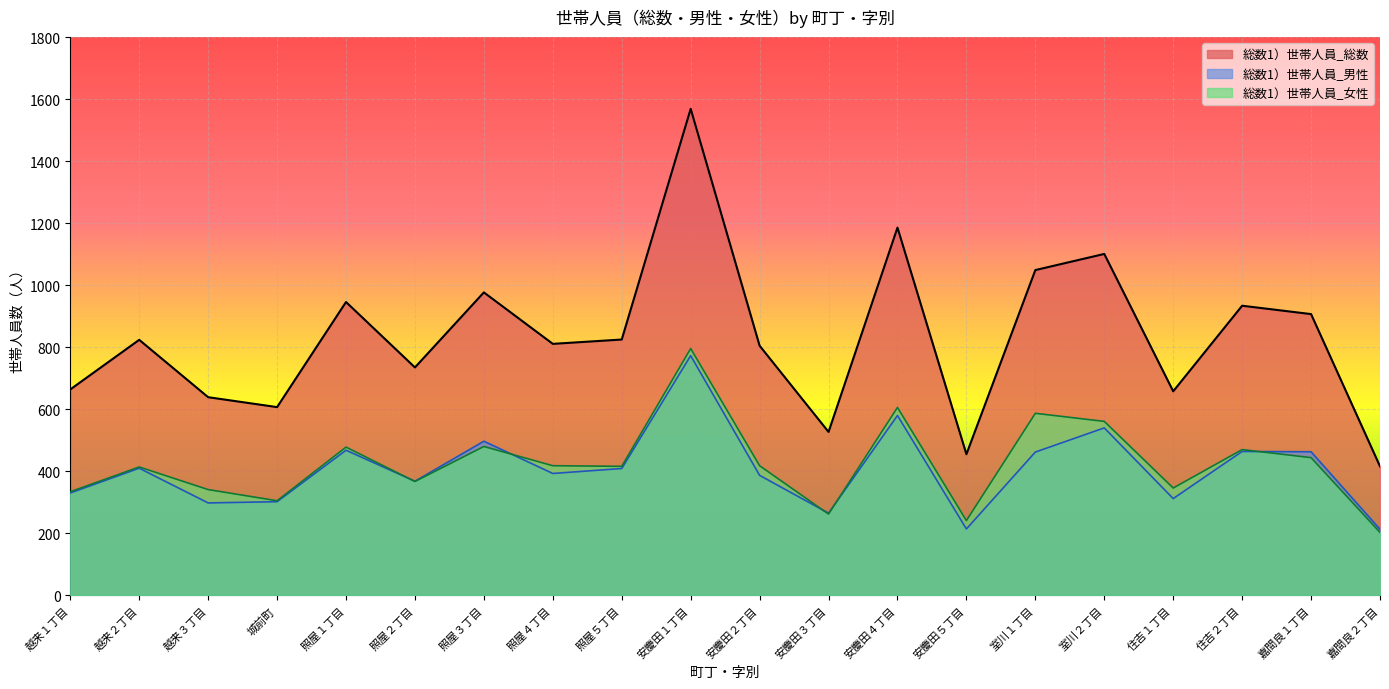

What position from the right is 嘉間良１丁目?

2